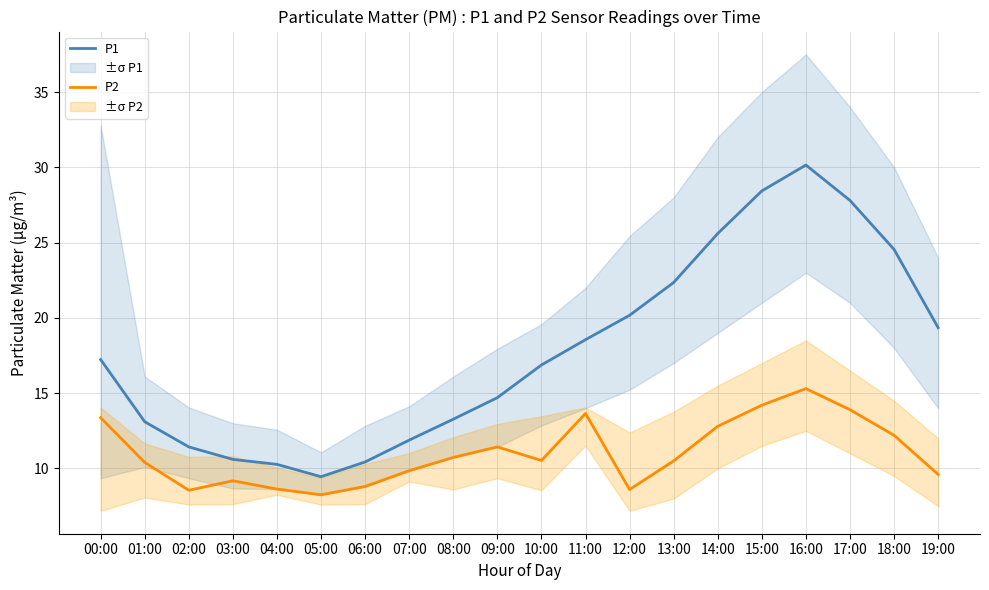

At which label does P1 reach its minimum?

05:00